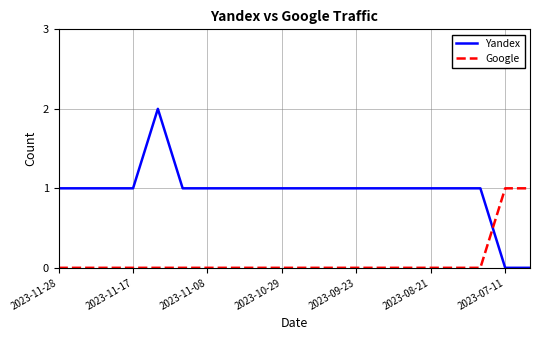

Reading right to left, what are all the values shown in this chart?

Yandex: 0	0	1	1	1	1	1	1	1	1	1	1	1	1	1	2	1	1	1	1
Google: 1	1	0	0	0	0	0	0	0	0	0	0	0	0	0	0	0	0	0	0